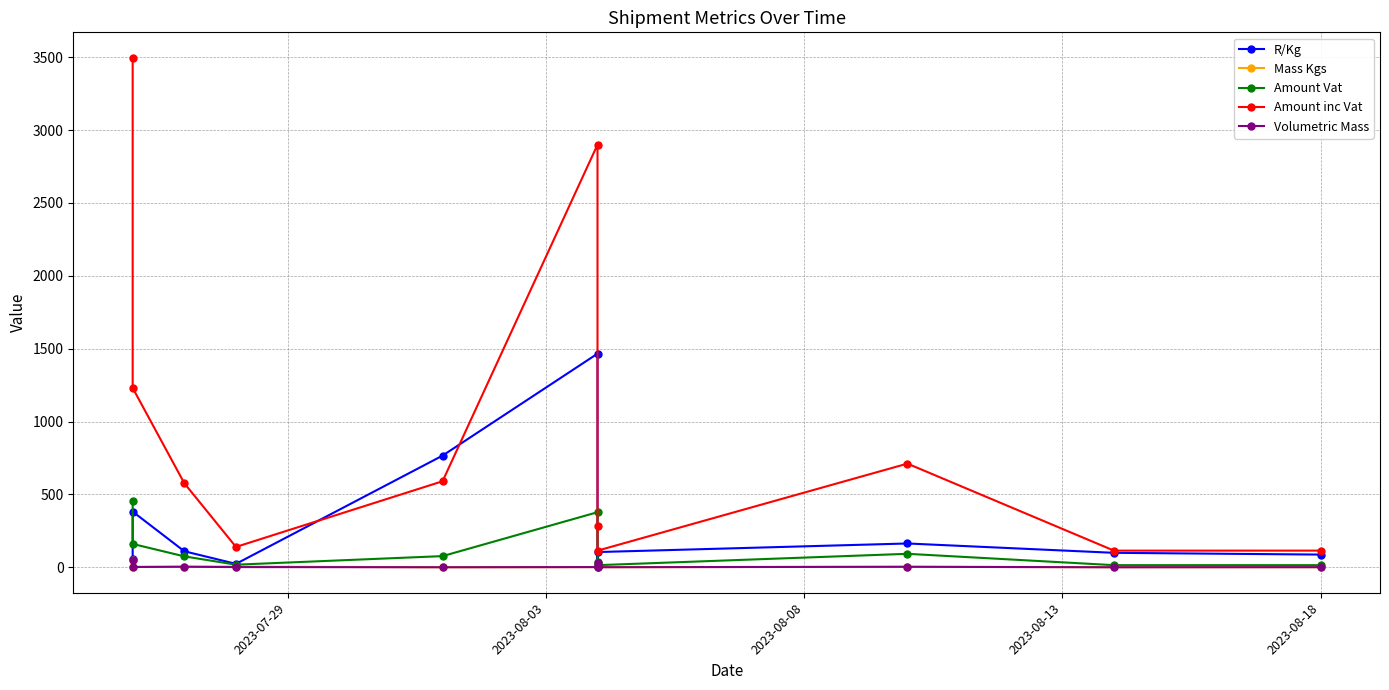

True or false: R/Kg and Amount inc Vat cross at least once.

True